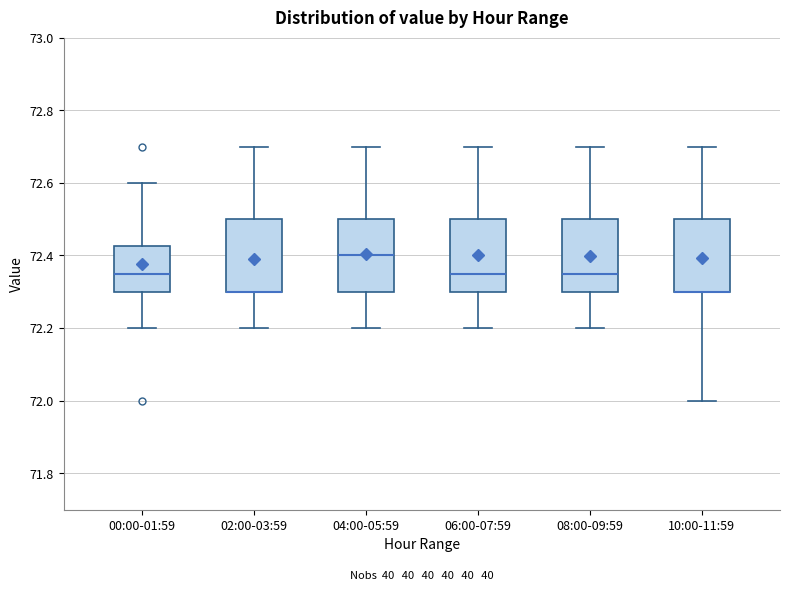

Reading left to right, read every box against the y-axis: the position of its median line, the range the box covers, and the ends of its whiskers. The values are not printed on the chart, so give them approximately, as read against the axis.

00:00-01:59: median 72.36, box 72.30 to 72.42, whiskers 72.20 to 72.60
02:00-03:59: median 72.30 (drawn on the box's lower edge), box 72.30 to 72.50, whiskers 72.20 to 72.70
04:00-05:59: median 72.40, box 72.30 to 72.50, whiskers 72.20 to 72.70
06:00-07:59: median 72.36, box 72.30 to 72.50, whiskers 72.20 to 72.70
08:00-09:59: median 72.36, box 72.30 to 72.50, whiskers 72.20 to 72.70
10:00-11:59: median 72.30 (drawn on the box's lower edge), box 72.30 to 72.50, whiskers 72.00 to 72.70